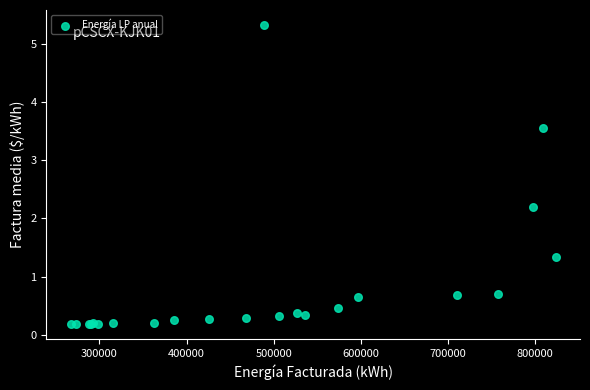

What Y value in the scatter plot is closest to 2?

2.2